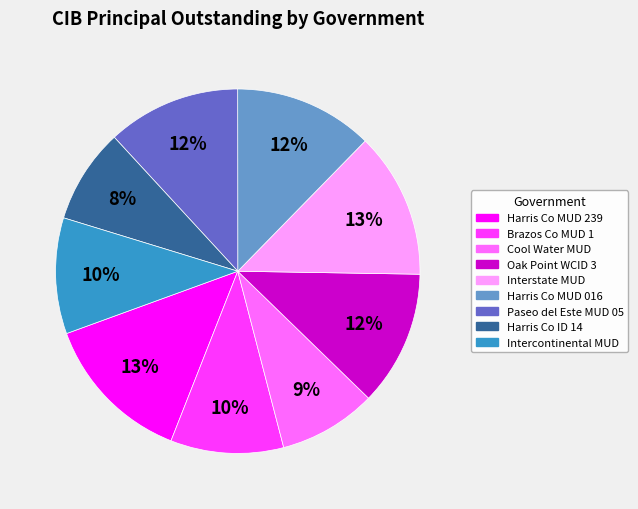

To the nearest percent, what is the average slice percentage?

11%